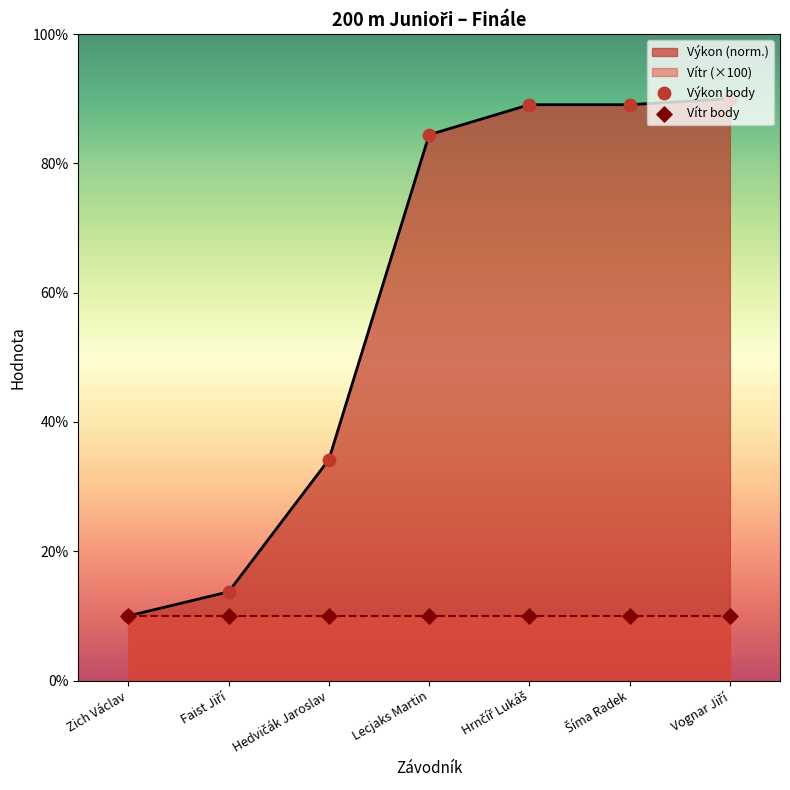

Which series has the largest total across all categories?

Výkon body